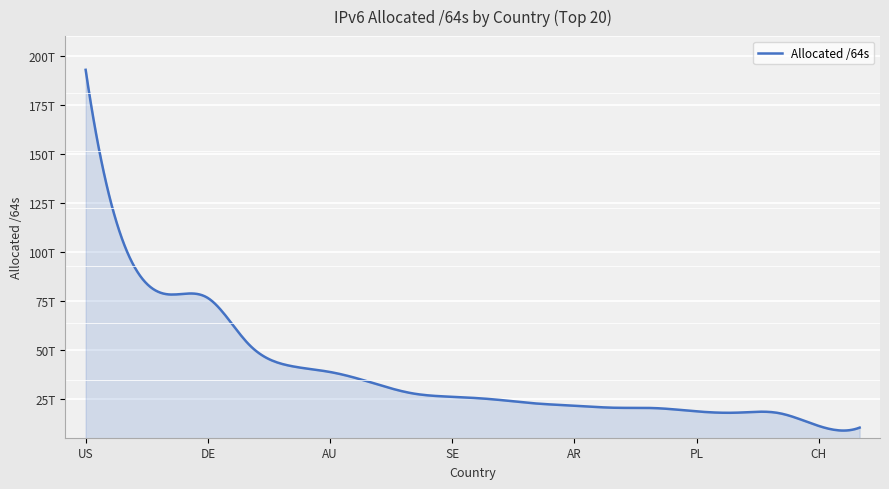

Does the chart display data point markers on the line(s)?

No